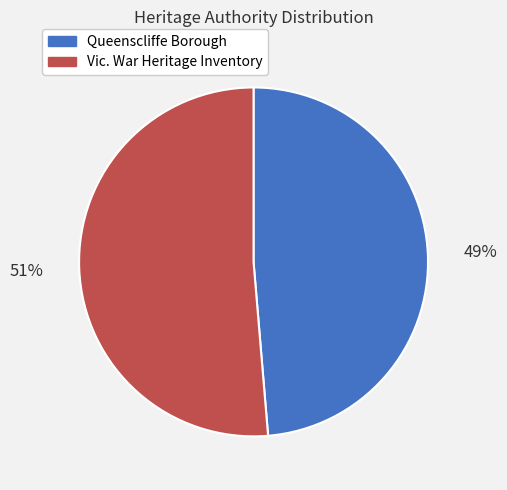

True or false: Queenscliffe Borough accounts for 62% of the total.

False